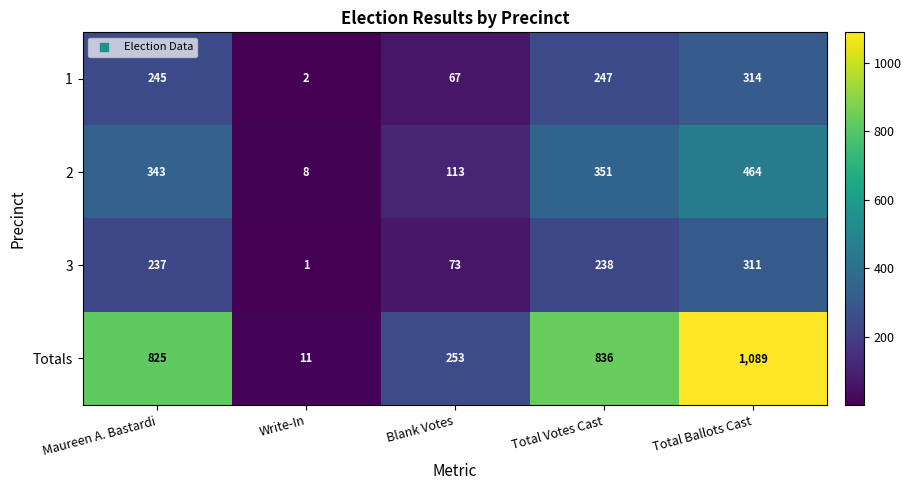

What is the minimum value shown in the chart?

1